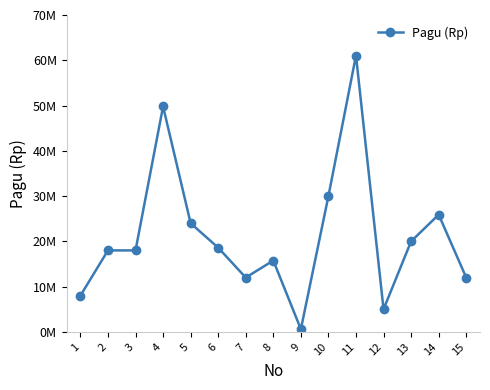

Approximately how many times larger is the value at 3 compared to 4?

0.4